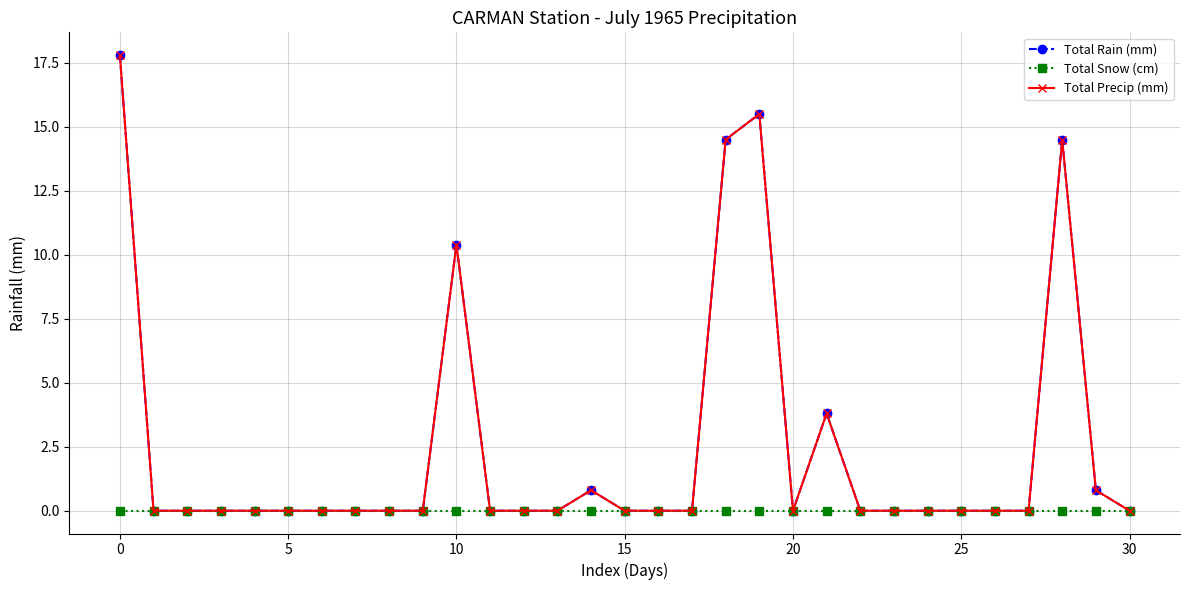

At which category does Total Precip (mm) reach its first local valley?

20